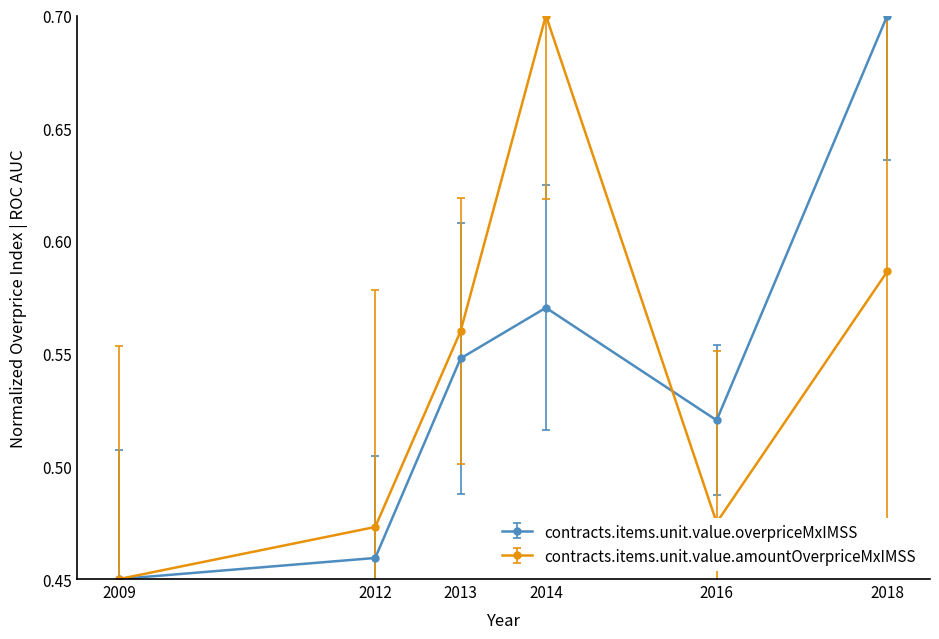

True or false: contracts.items.unit.value.overpriceMxIMSS has a value of 0.9 at 2014.

False